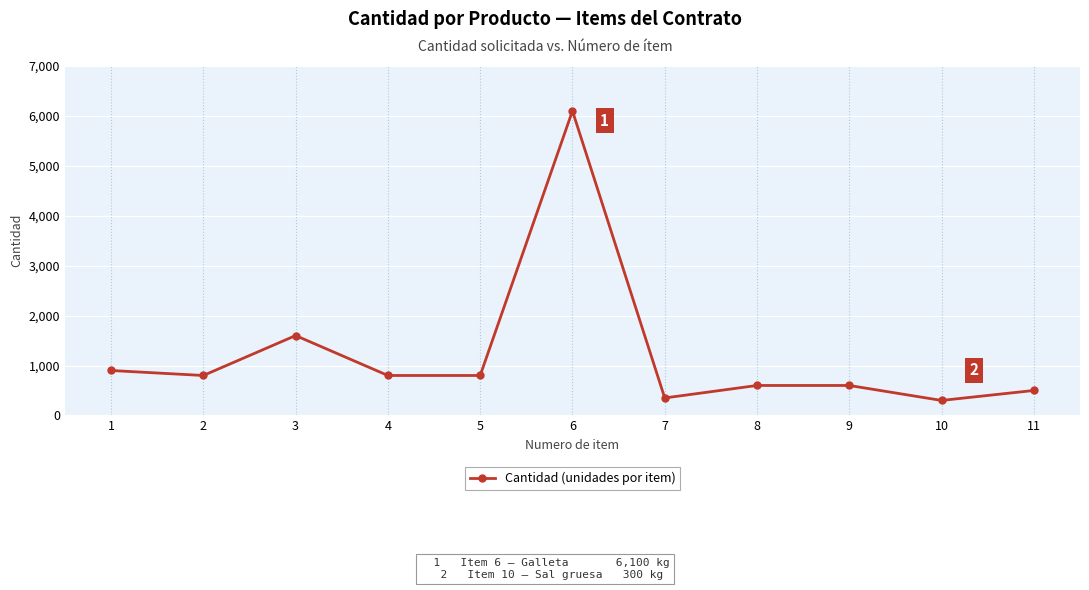

What is the sum of all values?

13350